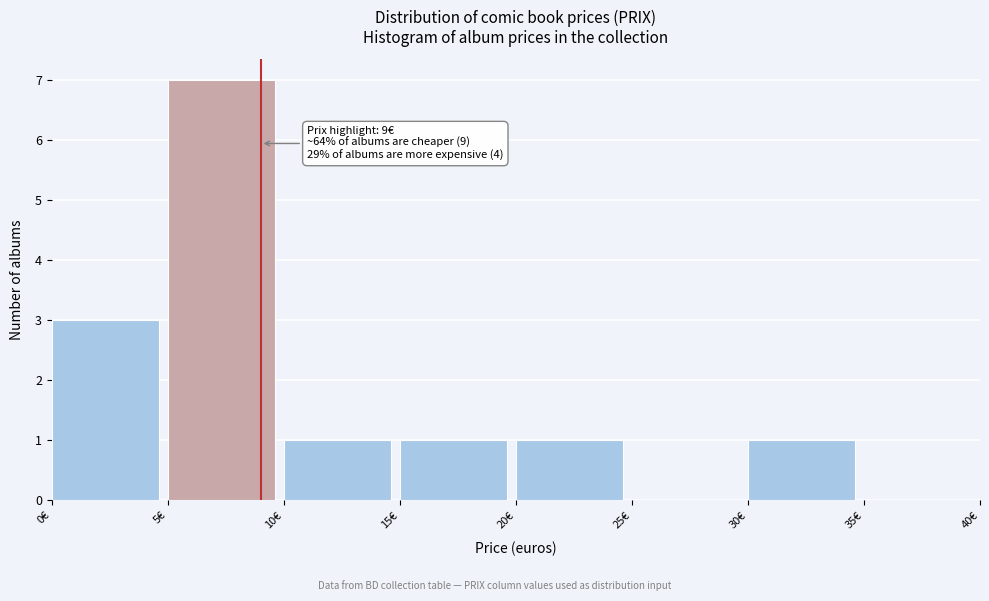

Which range on the x-axis has the tallest bar?

5 to 10